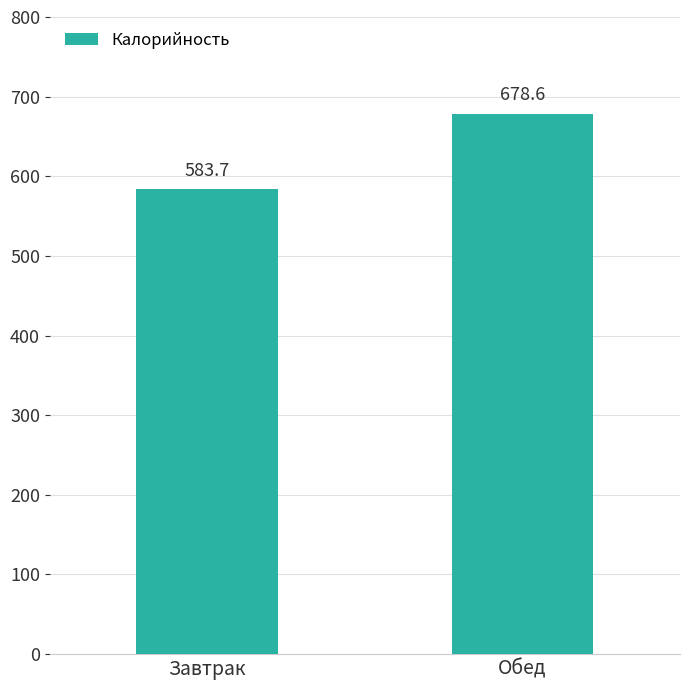

Between Обед and Завтрак, which is larger?

Обед